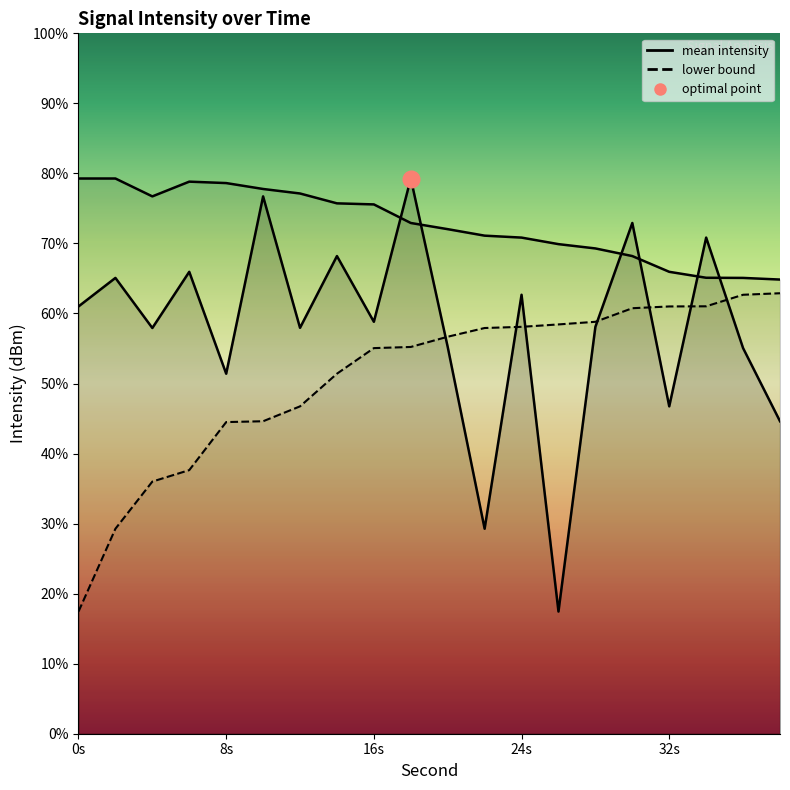

Is the value of mean_intensity at 28 greater than the value of upper_bound at 4?

No